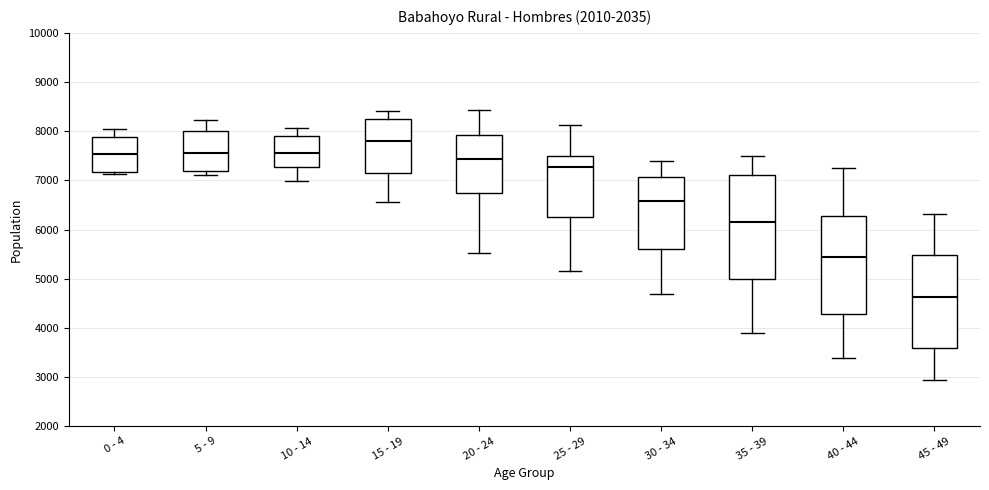

Reading left to right, read every box against the y-axis: the position of its median line, the range the box covers, and the ends of its whiskers. The values are not printed on the chart, so give them approximately, as read against the axis.

0 - 4: median 7500, box 7200 to 7900, whiskers 7100 to 8000
5 - 9: median 7600, box 7200 to 8000, whiskers 7100 to 8200
10 - 14: median 7600, box 7300 to 7900, whiskers 7000 to 8100
15 - 19: median 7800, box 7100 to 8200, whiskers 6600 to 8400
20 - 24: median 7400, box 6700 to 7900, whiskers 5500 to 8400
25 - 29: median 7300, box 6300 to 7500, whiskers 5200 to 8100
30 - 34: median 6600, box 5600 to 7100, whiskers 4700 to 7400
35 - 39: median 6200, box 5000 to 7100, whiskers 3900 to 7500
40 - 44: median 5400, box 4300 to 6300, whiskers 3400 to 7300
45 - 49: median 4600, box 3600 to 5500, whiskers 2900 to 6300